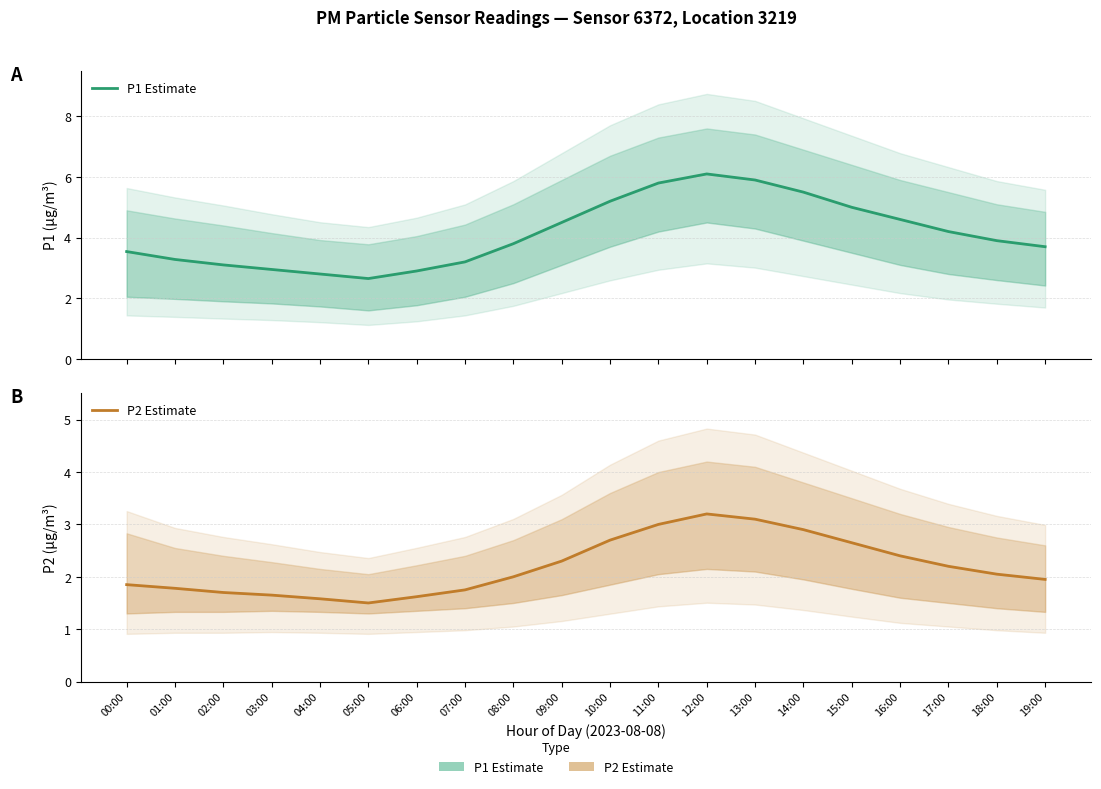

List the series in order of their overall mean, lowest first.

P2 Estimate, P1 Estimate